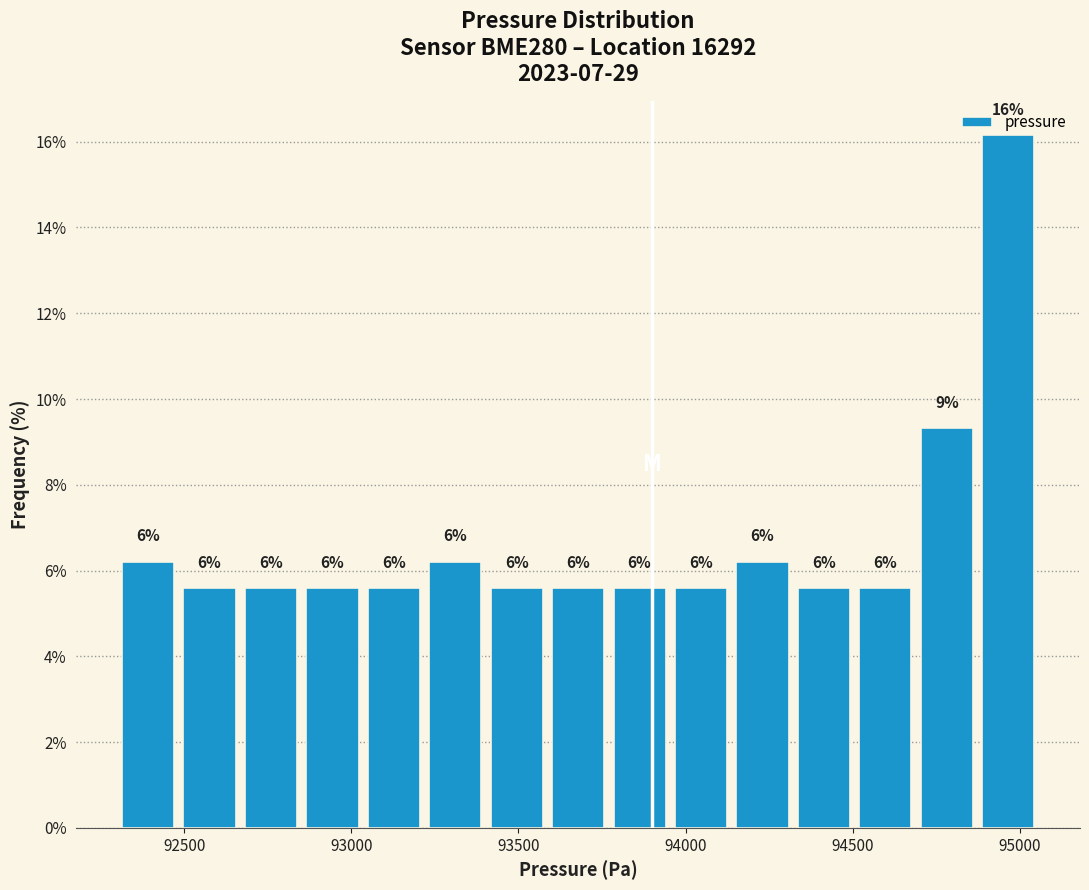

Around what value on the x-axis is the tallest bar? Give the approximate position of its centre, as read against the axis.

94950